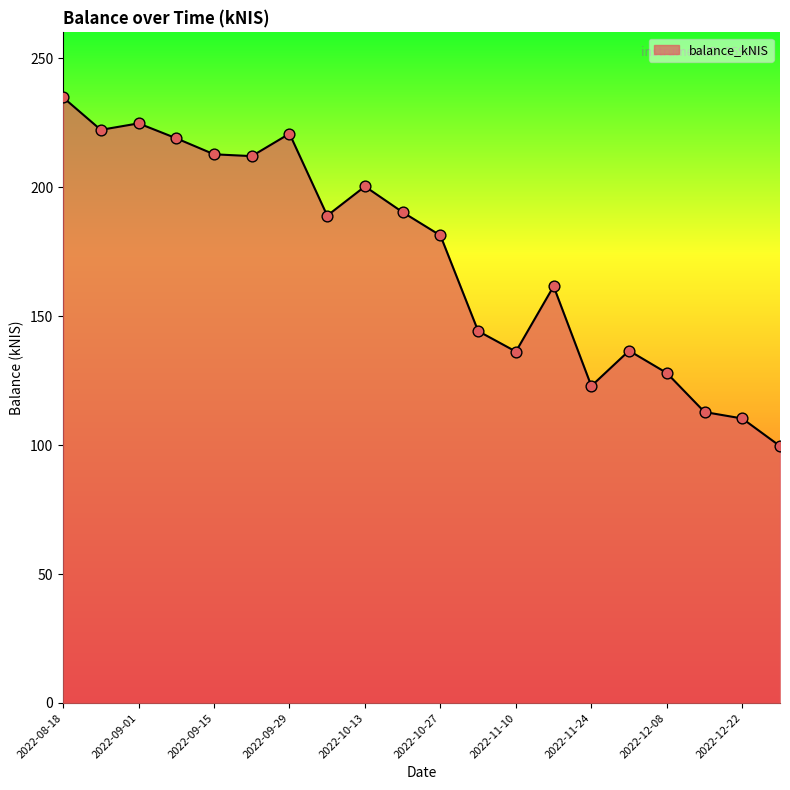

What is the maximum value shown in the chart?

234.8